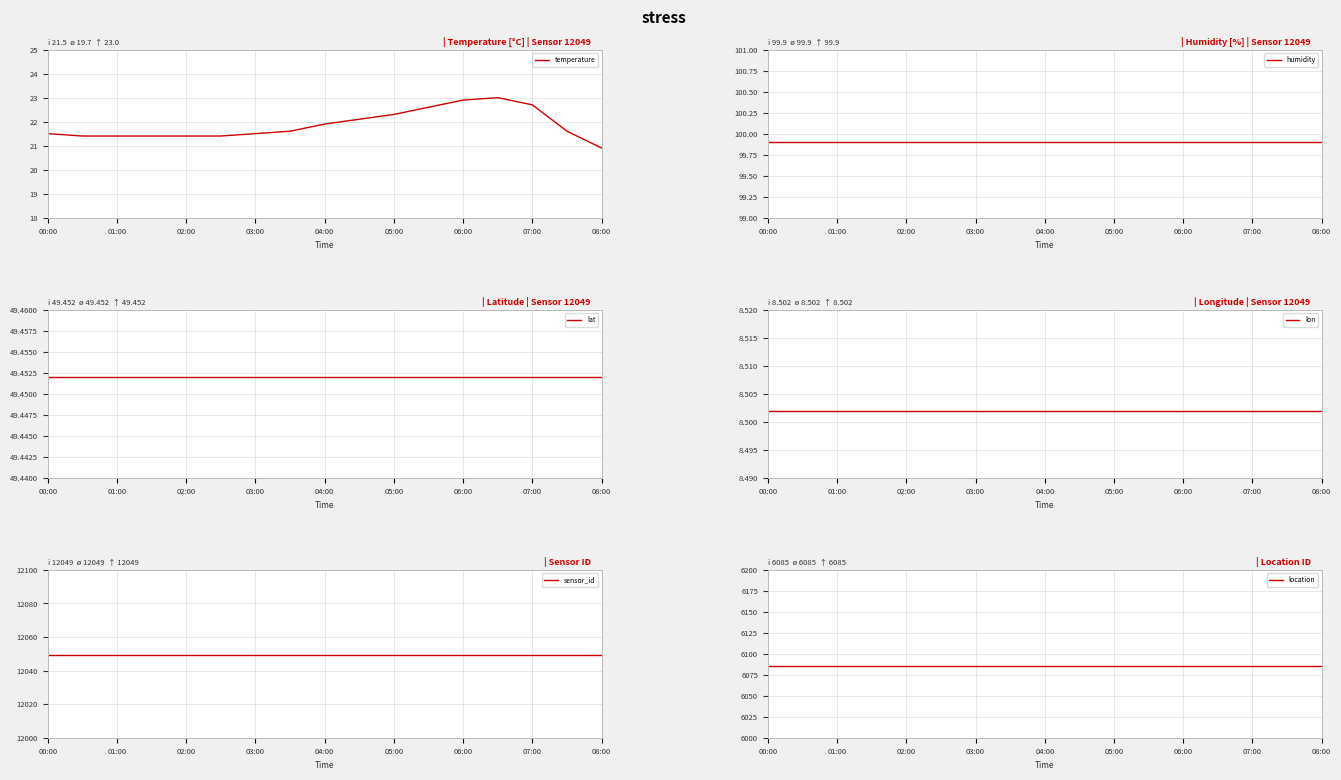

What is the lowest value of the temperature series?

20.9